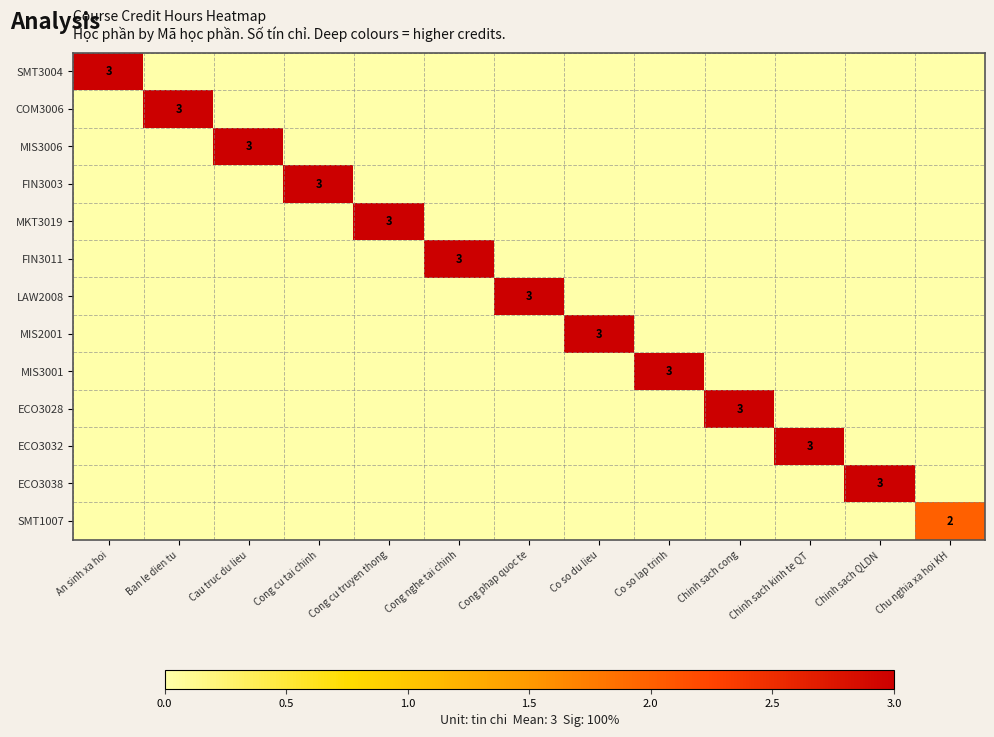

True or false: SMT1007 has a value of 2 at Chu nghia xa hoi KH.

True